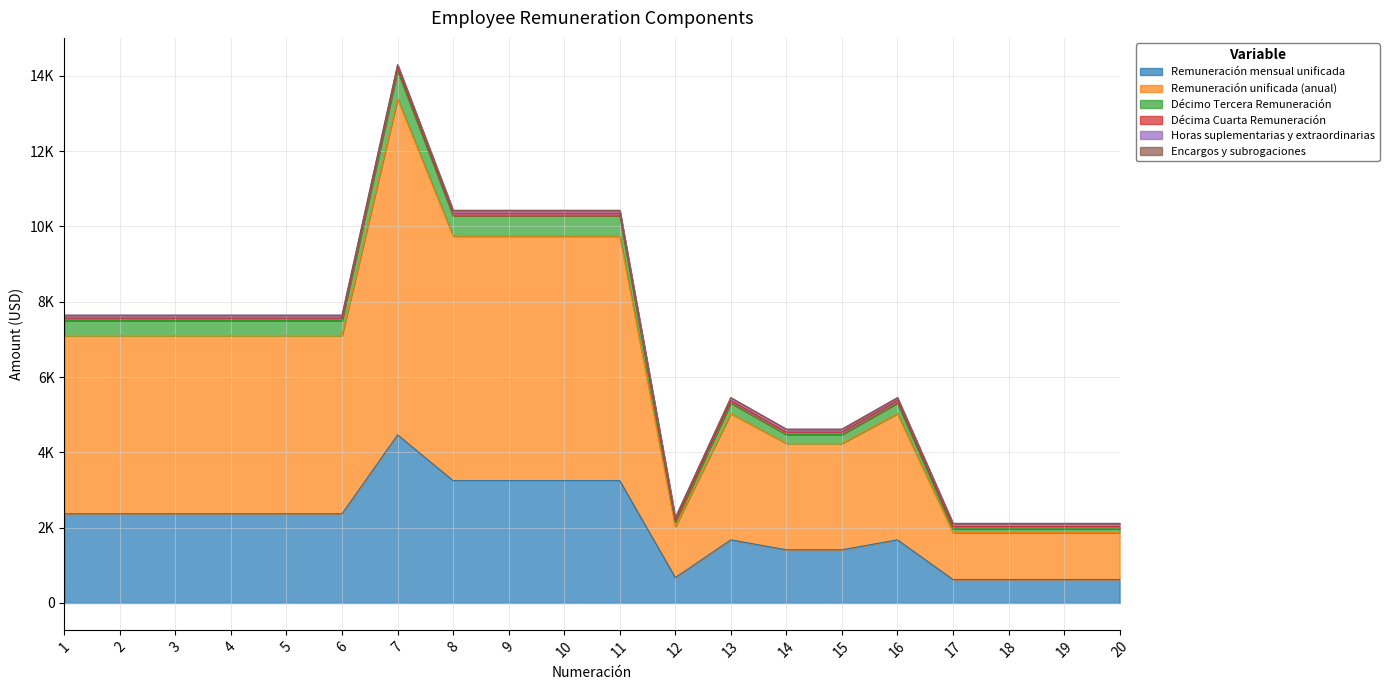

Read the Remuneración mensual unificada value at 2.

2368